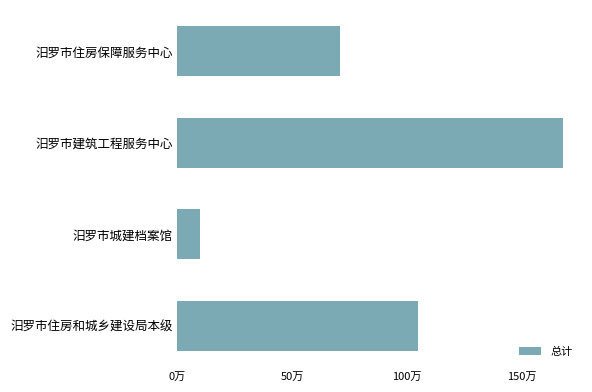

Rank the categories by value from highest to lowest.

汨罗市建筑工程服务中心, 汨罗市住房和城乡建设局本级, 汨罗市住房保障服务中心, 汨罗市城建档案馆